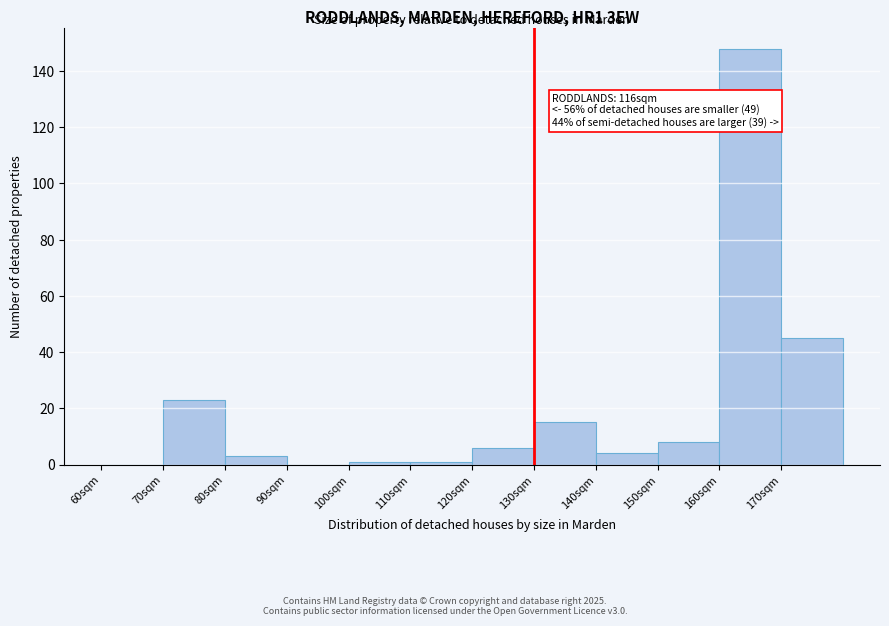

Reading right to left, extract all data points from this chart.

170sqm=45	160sqm=148	150sqm=8	140sqm=4	130sqm=15	120sqm=6	110sqm=1	100sqm=1	90sqm=0	80sqm=3	70sqm=23	60sqm=0